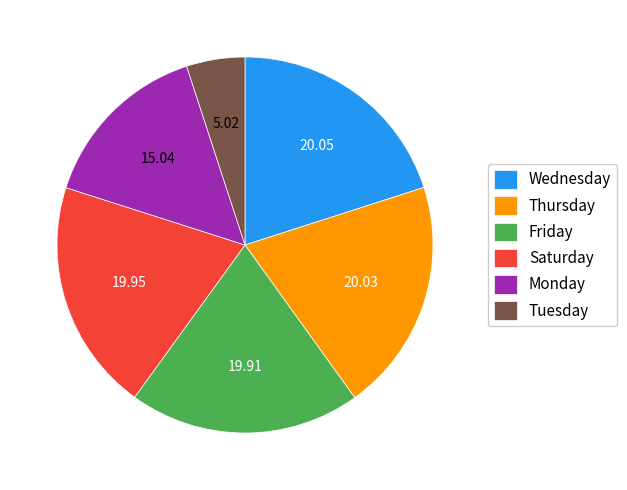

How many segments does this pie chart have?

6